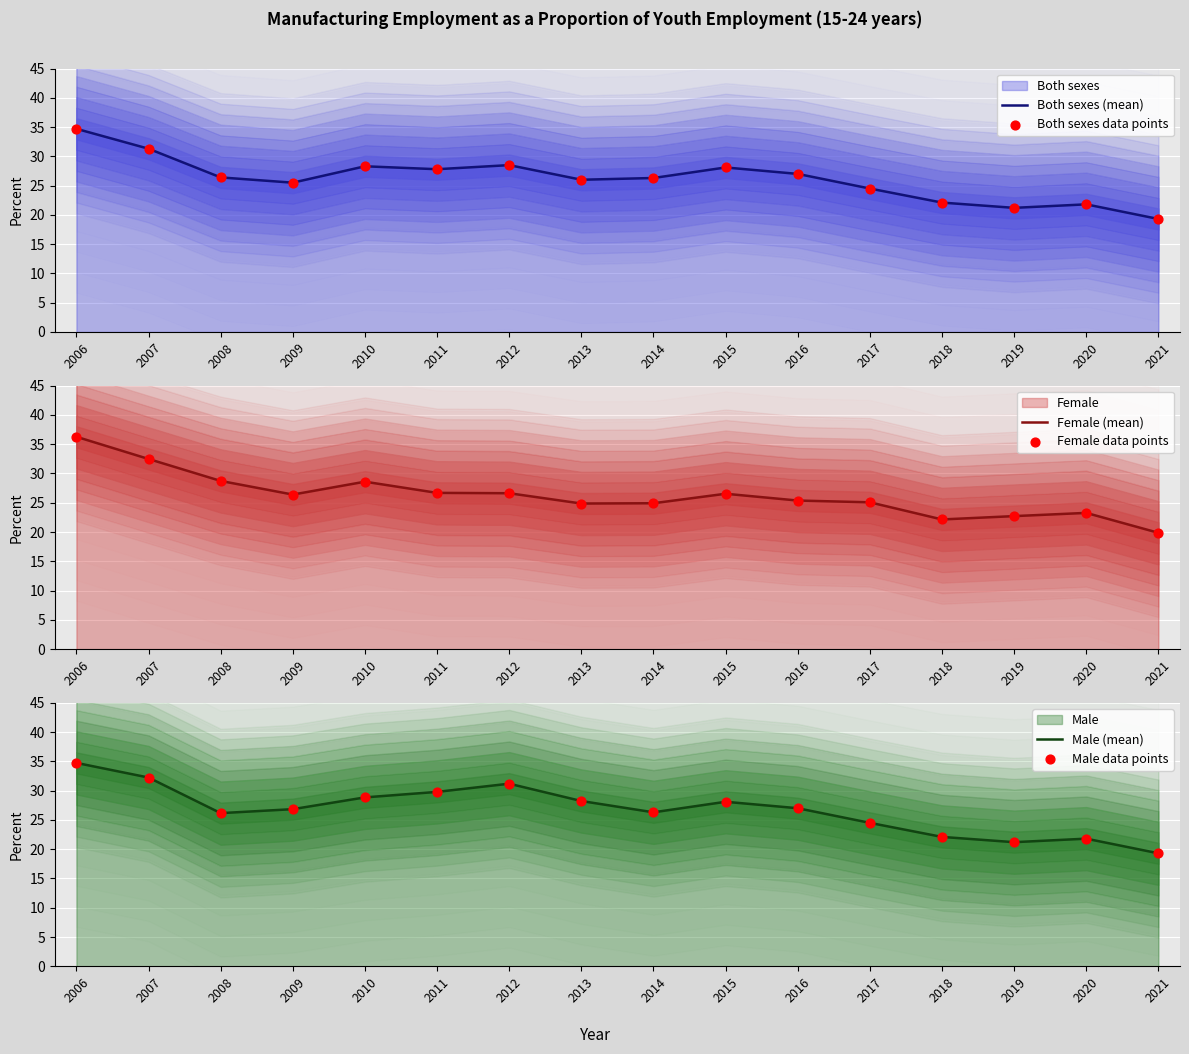

At which category is the sum across all series the highest?

2006